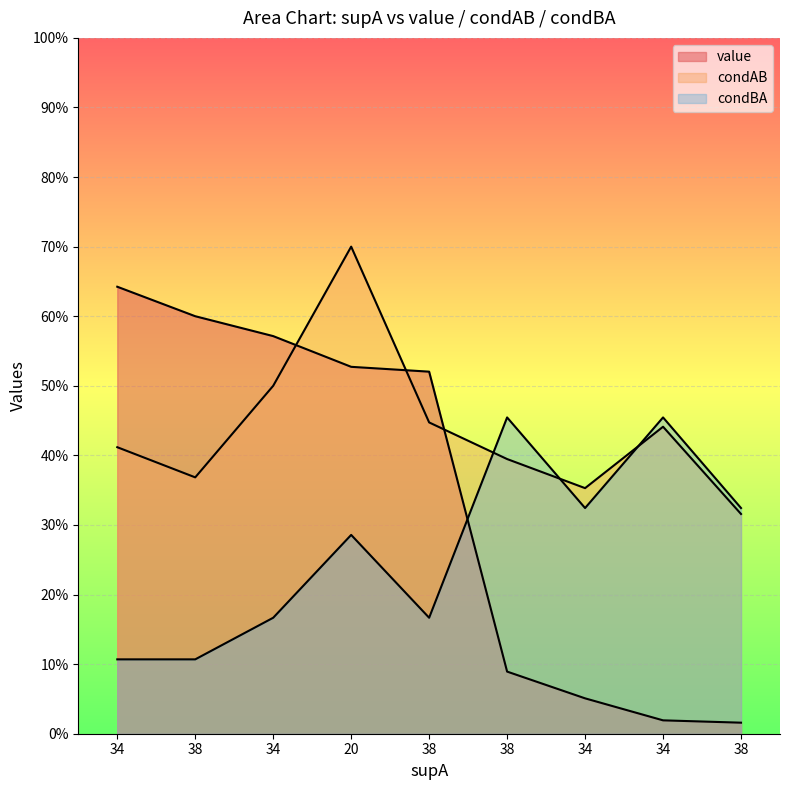

What is the difference between the maximum and minimum values in the condBA series?

0.3